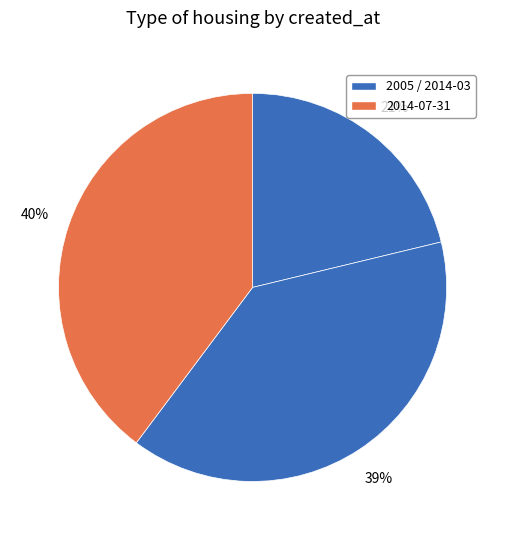

Which slice is the largest?

2014-07-31